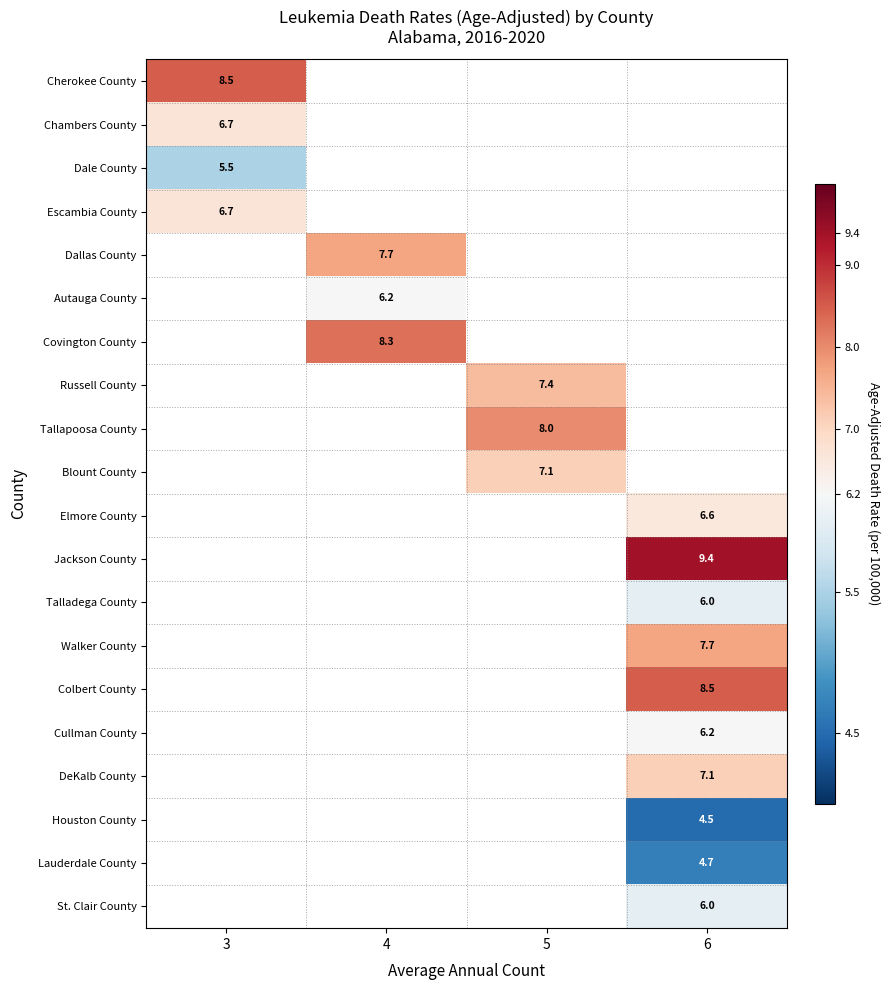

How many data points does each series have?

4